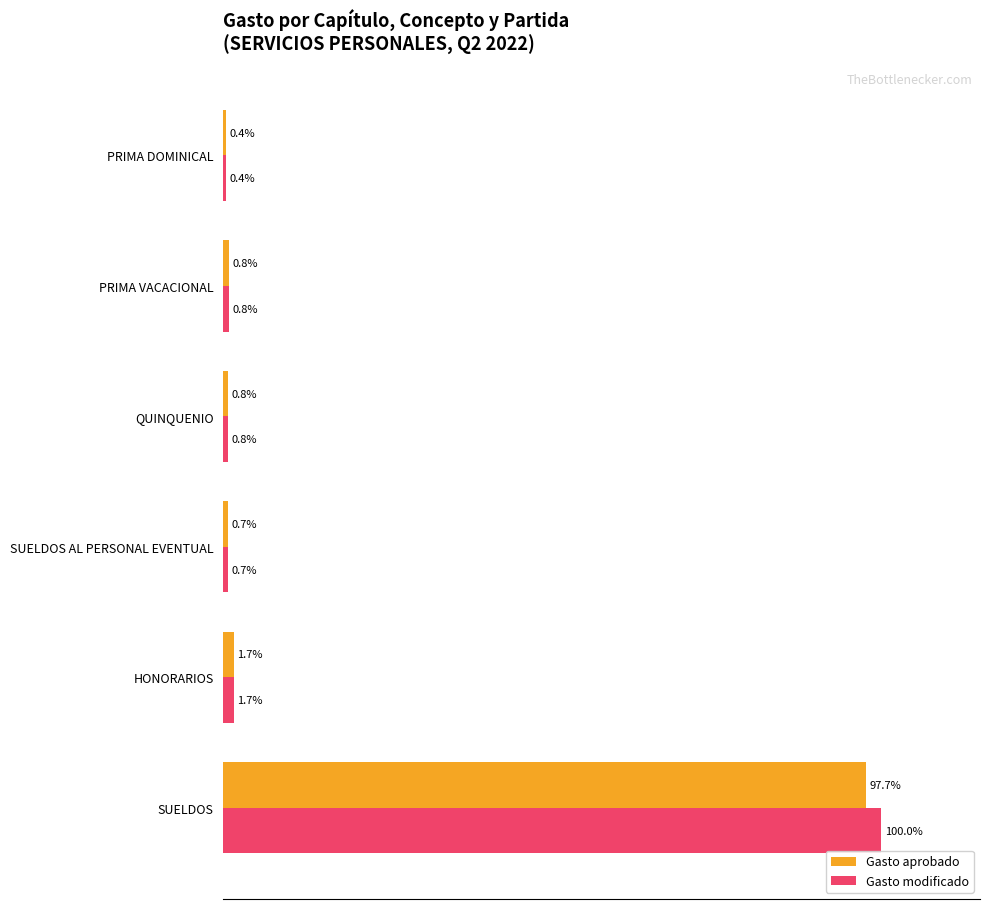

Which series changed the most between SUELDOS and QUINQUENIO?

Gasto modificado